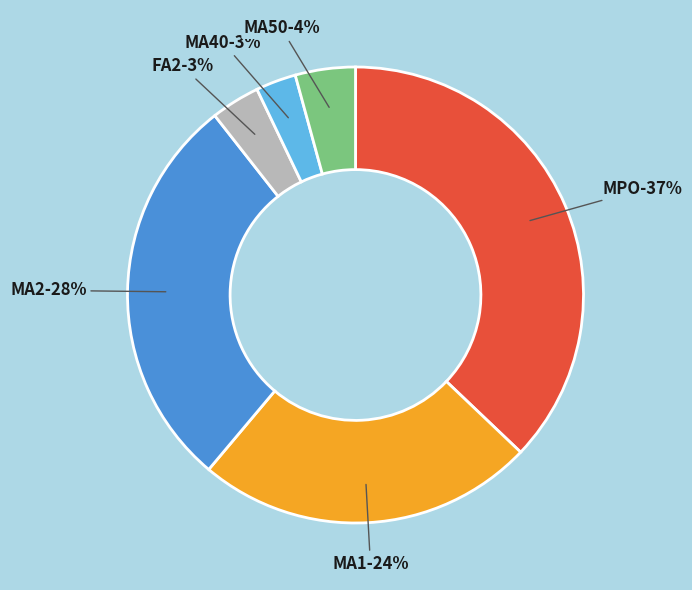

Rank the categories by value from highest to lowest.

MPO, MA2, MA1, MA50, FA2, MA40